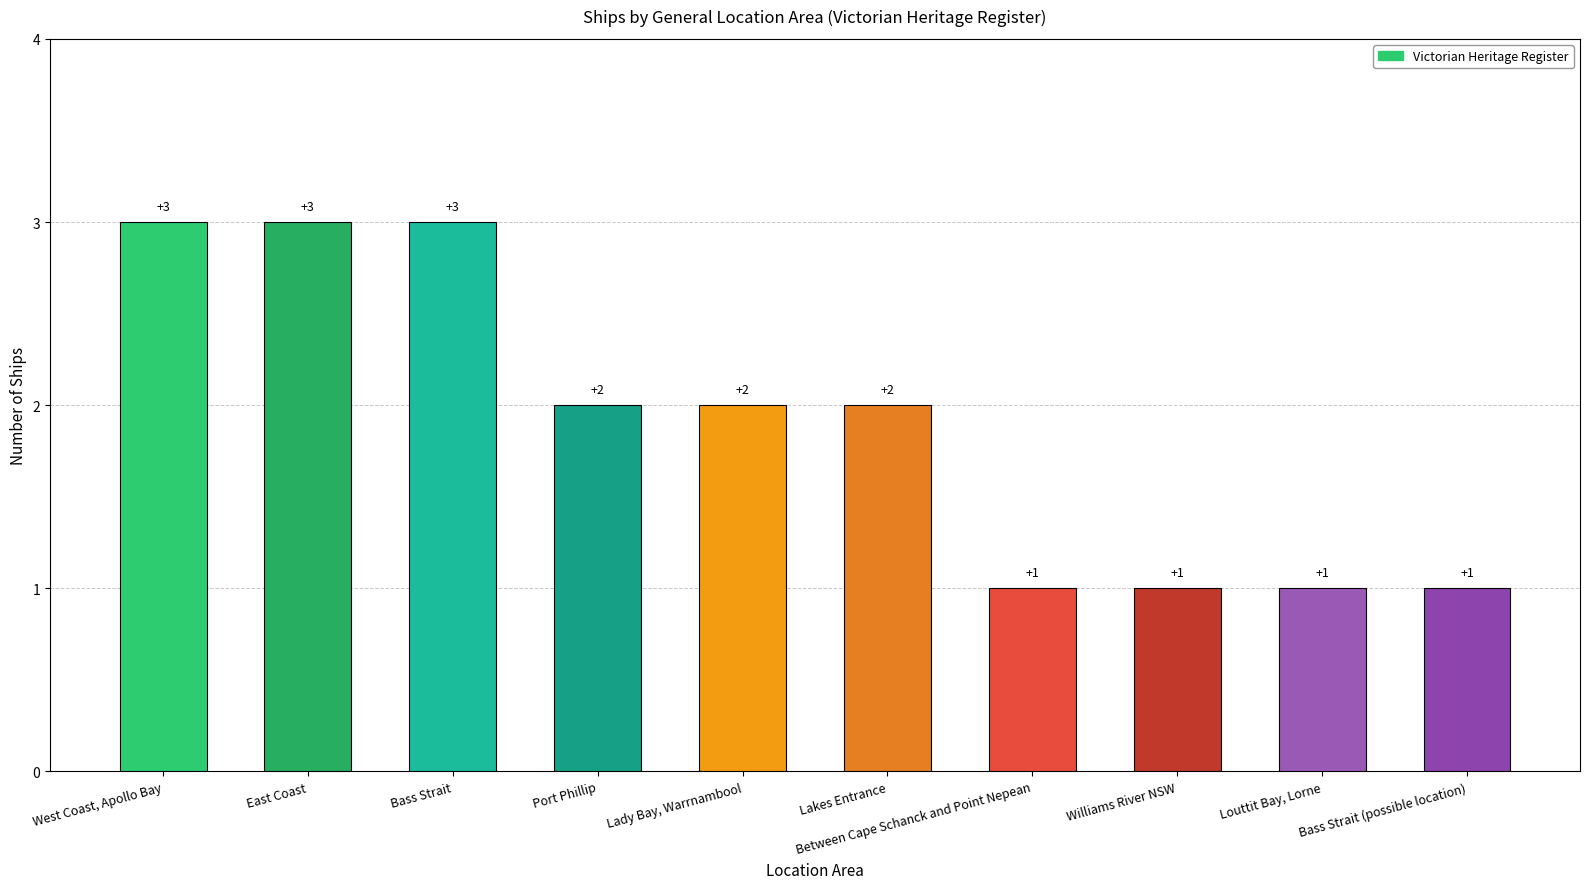

At which label does the data first exceed 2?

West Coast, Apollo Bay